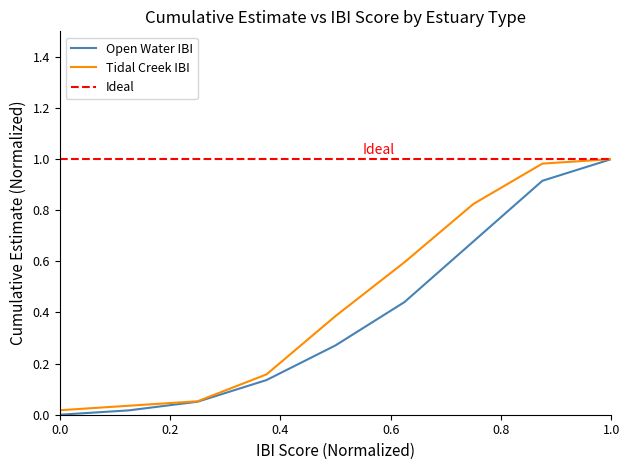

Rank the series by their average value, from lowest to highest.

Open Water IBI, Tidal Creek IBI